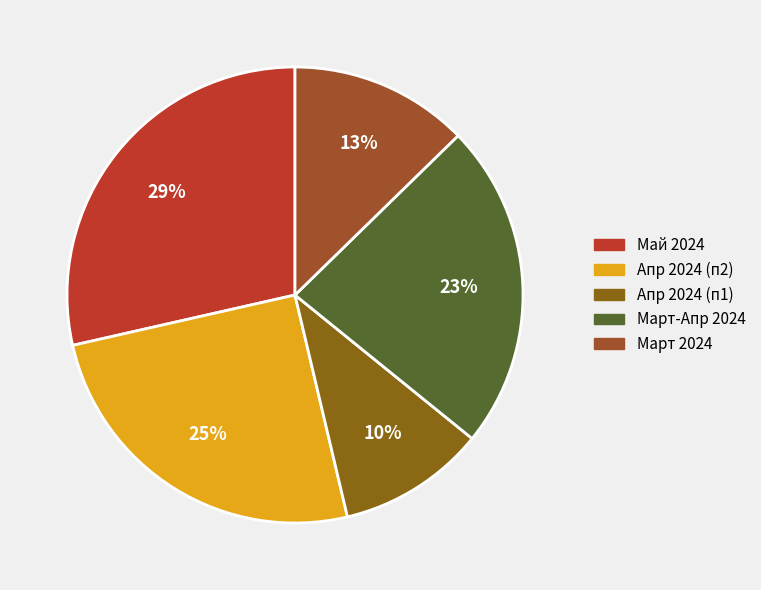

How many slices are in this pie chart?

5